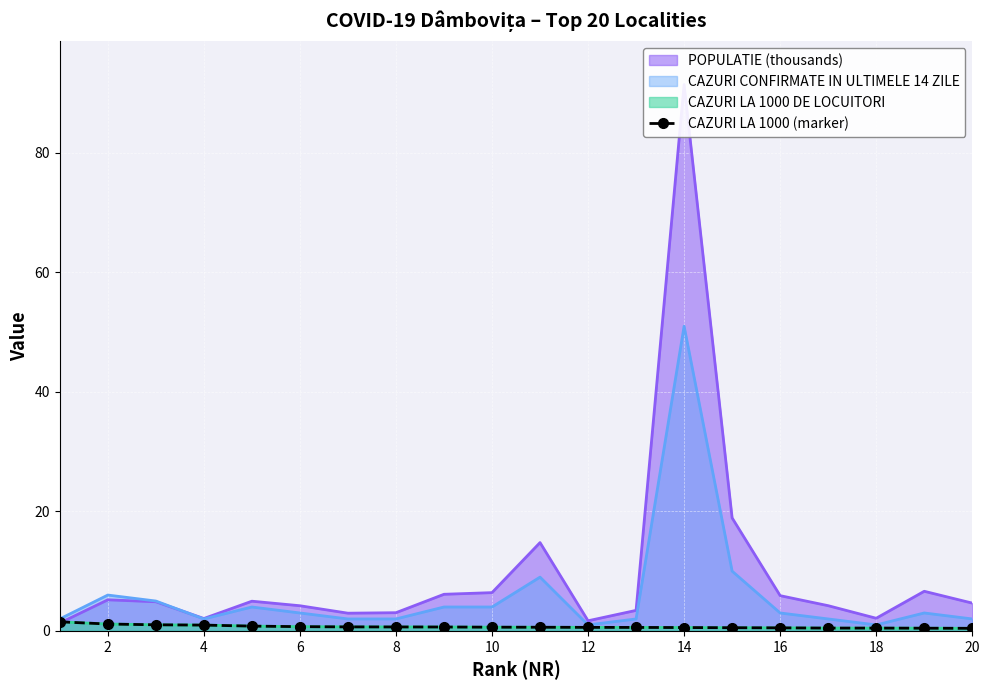

True or false: the data has more than 1 interior local peaks.

False